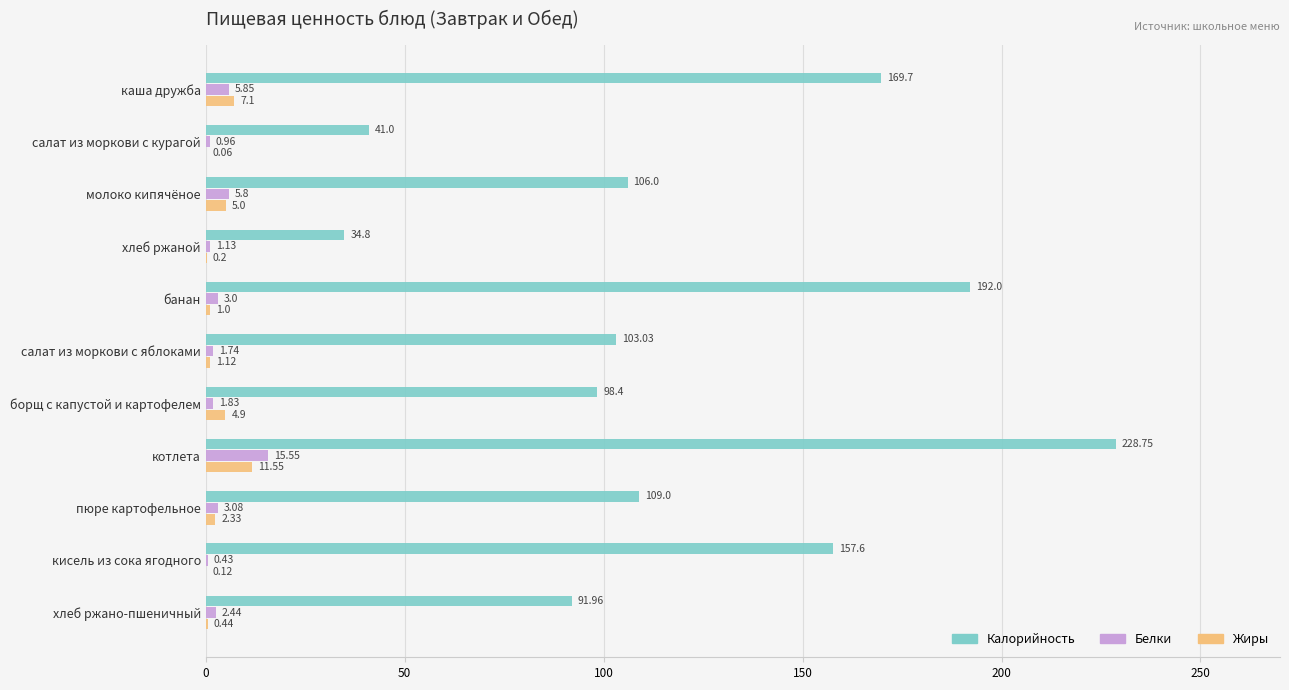

Which series has the largest total across all categories?

Калорийность